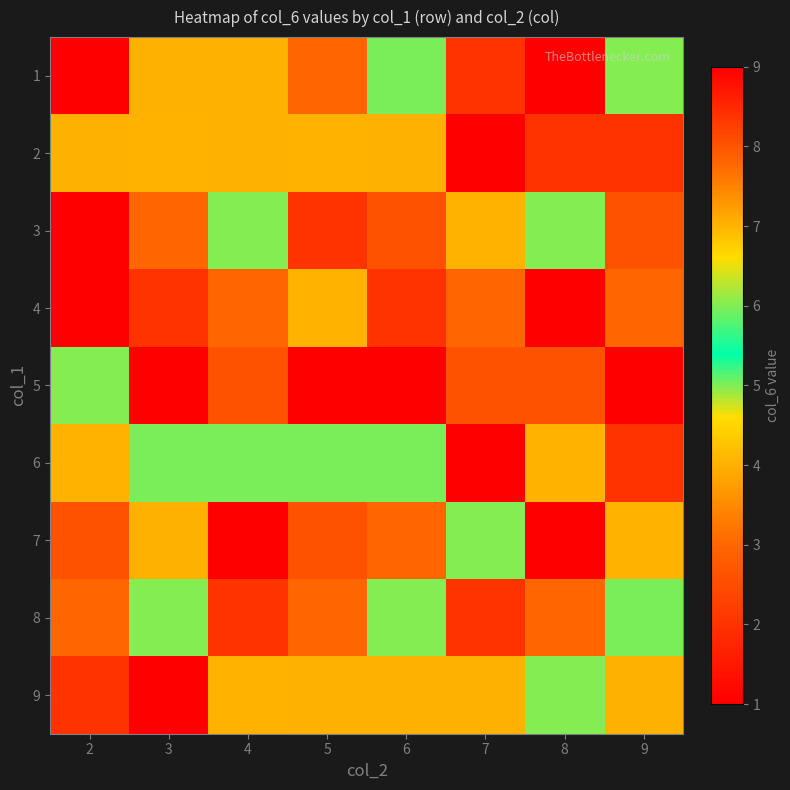

Reading left to right, list all the values displayed in this chart.

1: 2=1	3=4	4=4	5=3	6=5	7=2	8=1	9=6
2: 2=4	3=7	4=4	5=7	6=4	7=9	8=2	9=2
3: 2=1	3=3	4=6	5=2	6=8	7=7	8=6	9=8
4: 2=9	3=2	4=3	5=7	6=2	7=3	8=9	9=3
5: 2=6	3=9	4=8	5=9	6=1	7=8	8=8	9=1
6: 2=7	3=5	4=5	5=5	6=5	7=1	8=7	9=2
7: 2=8	3=4	4=1	5=8	6=3	7=6	8=1	9=7
8: 2=3	3=6	4=2	5=3	6=6	7=2	8=3	9=5
9: 2=2	3=1	4=7	5=4	6=4	7=4	8=6	9=4